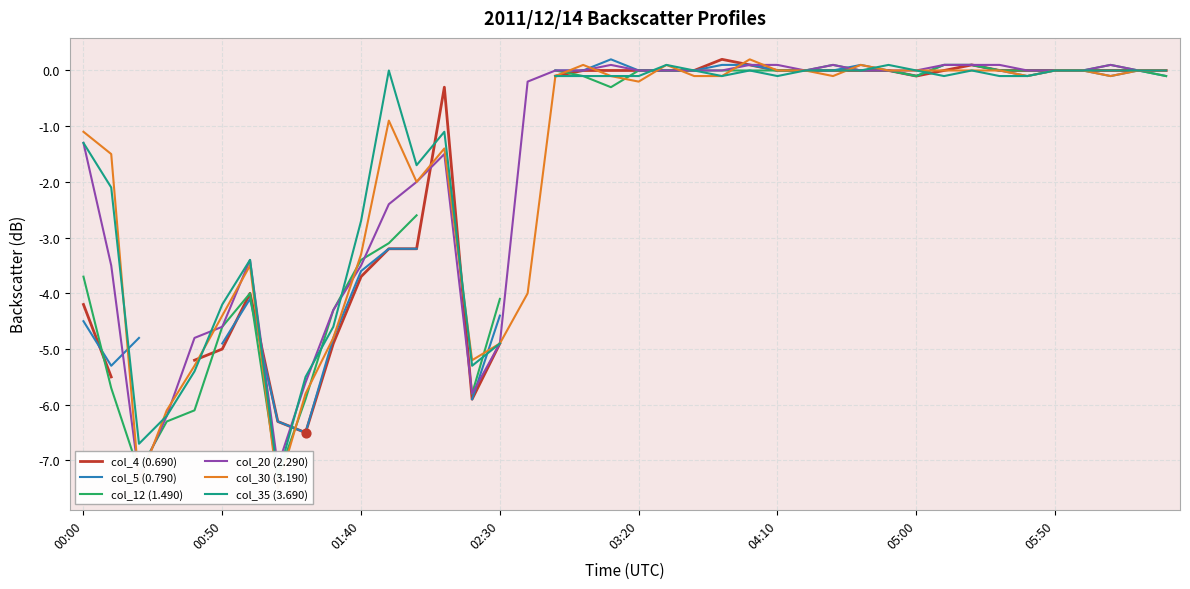

What is the total value across all series at 00:00?

-16.1